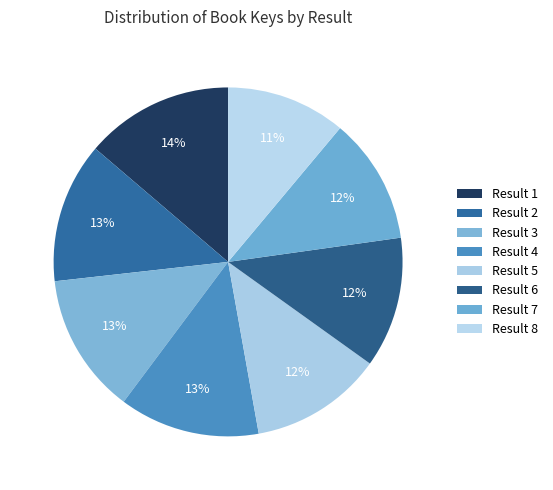

Count the number of slices in the pie.

8